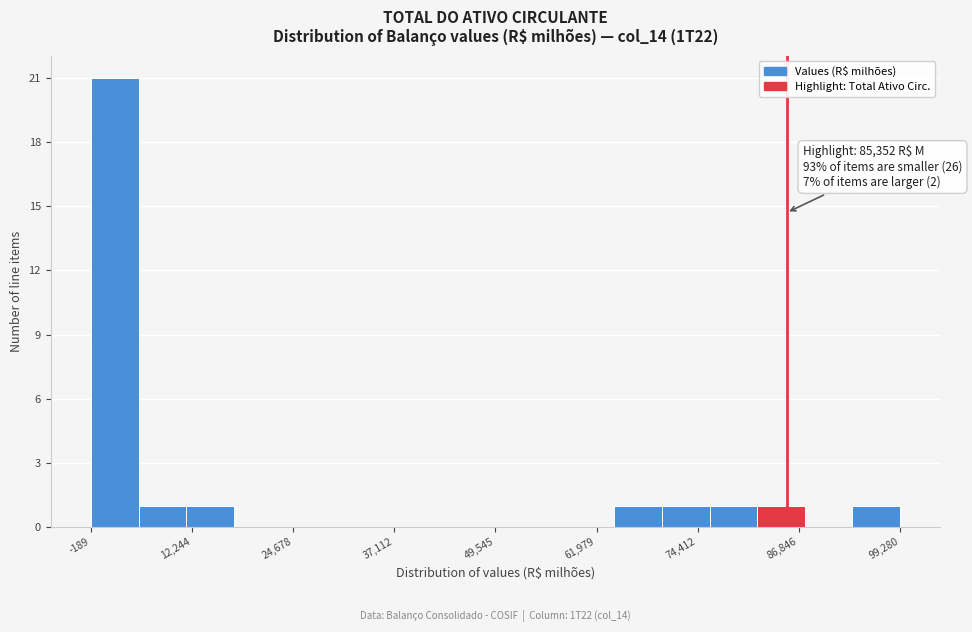

Around what value on the x-axis is the tallest bar? Give the approximate position of its centre, as read against the axis.

2000